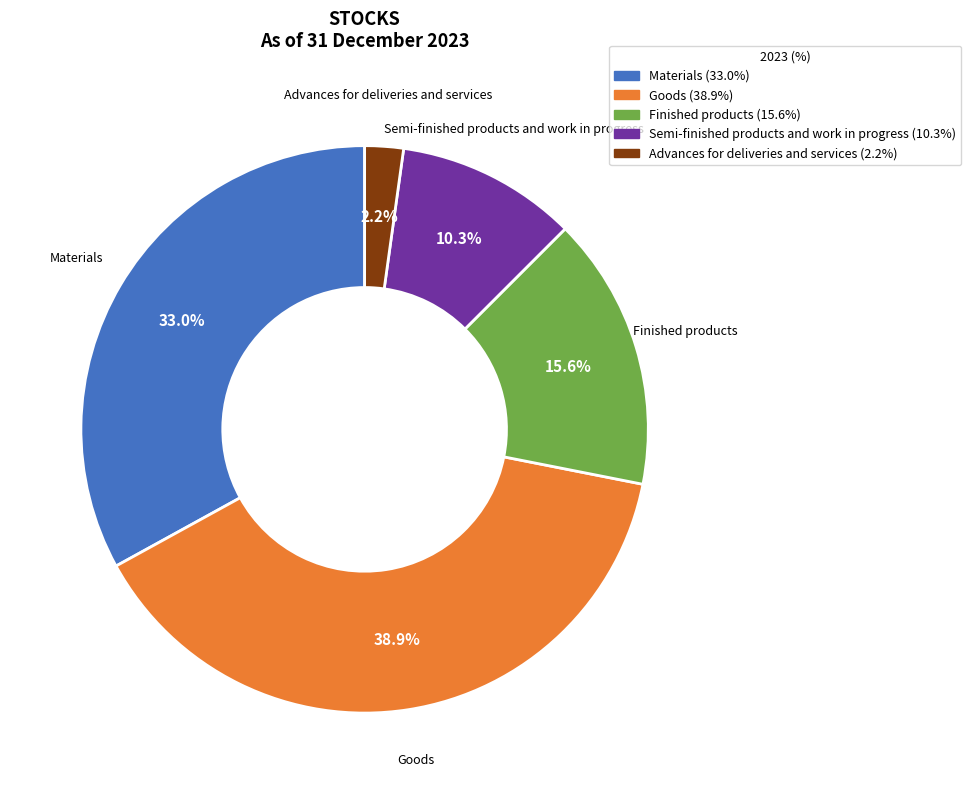

Is there any slice that represents more than half of the pie?

No